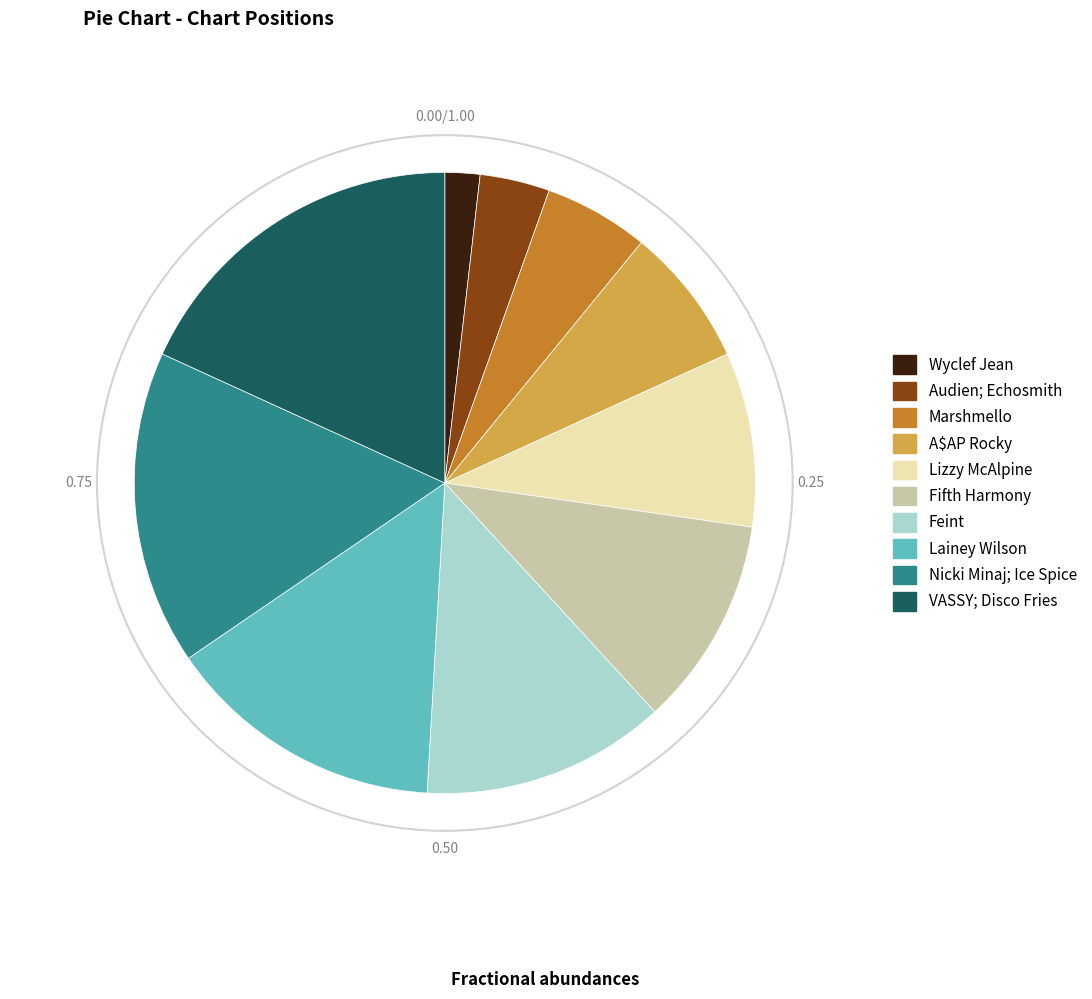

How many slices are in this pie chart?

10